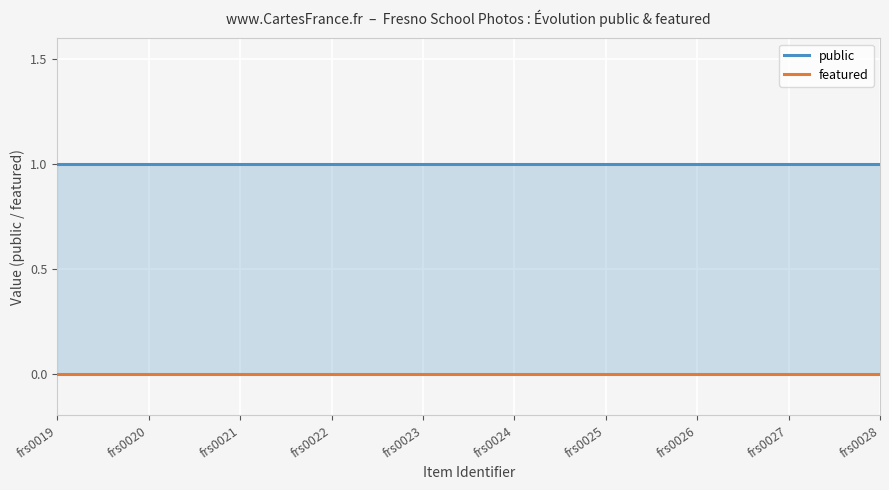

True or false: featured has more than 0 interior local peaks.

False